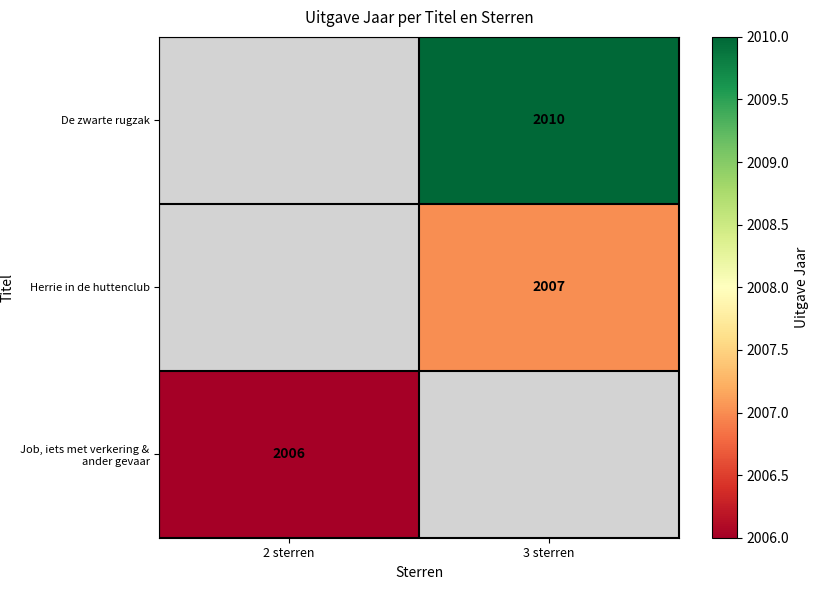

True or false: Herrie in de huttenclub has a value of 2007 at 3 sterren.

True